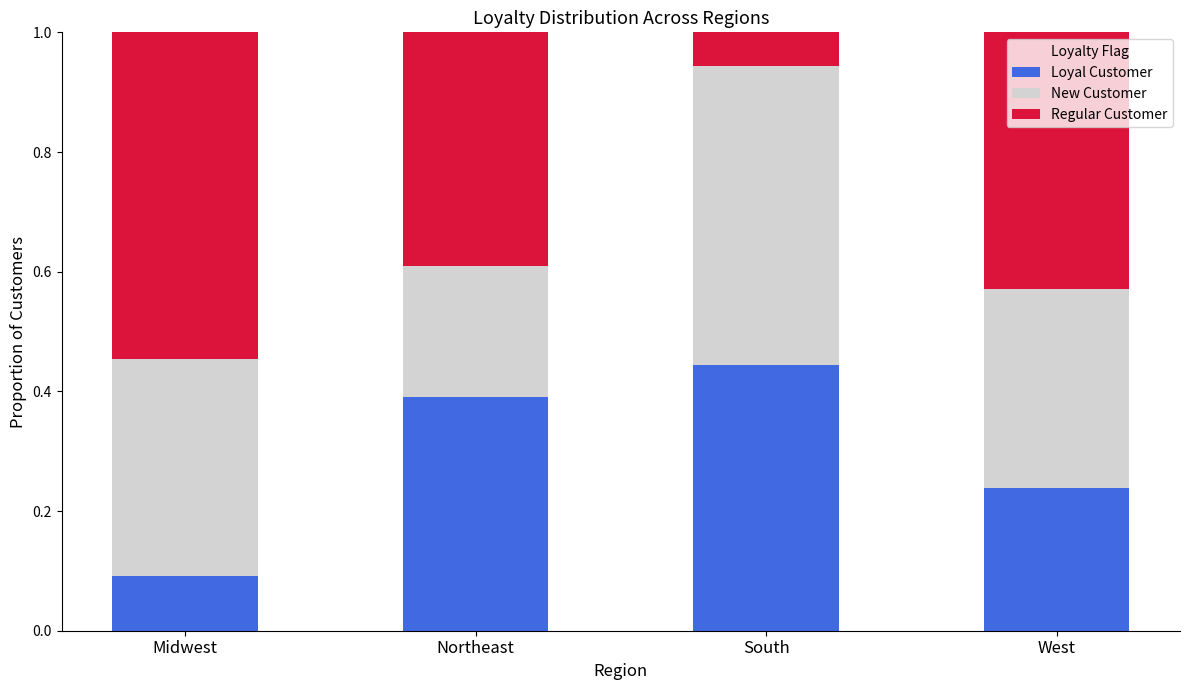

What is the sum of the Loyal Customer values at South and West?

0.7